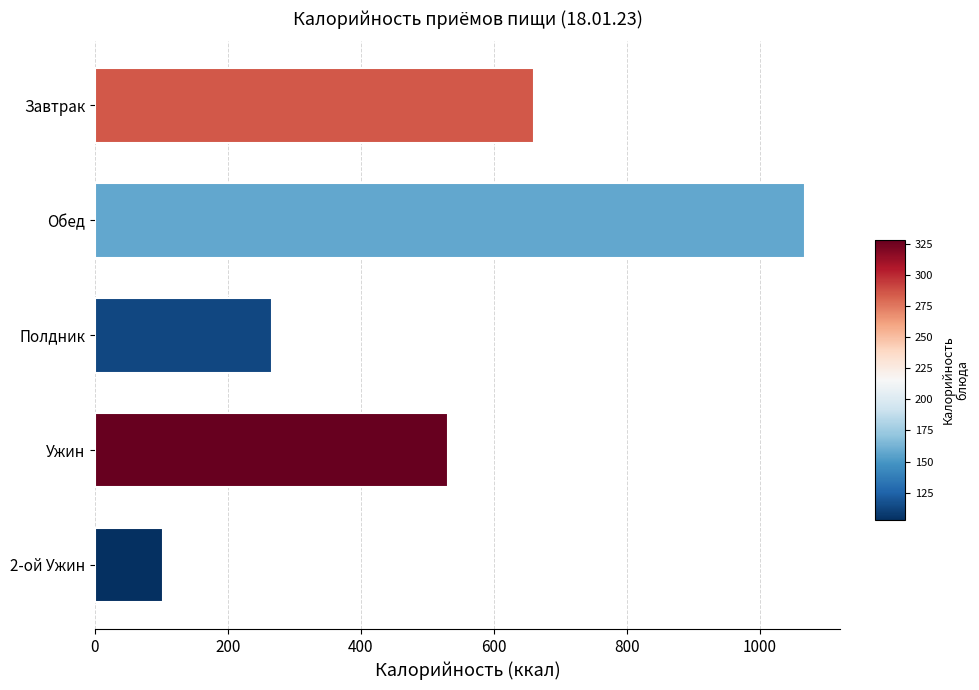

Reading top to bottom, what are all the values shown in this chart?

Завтрак=660.0	Обед=1067.6	Полдник=267.0	Ужин=531.0	2-ой Ужин=103.0